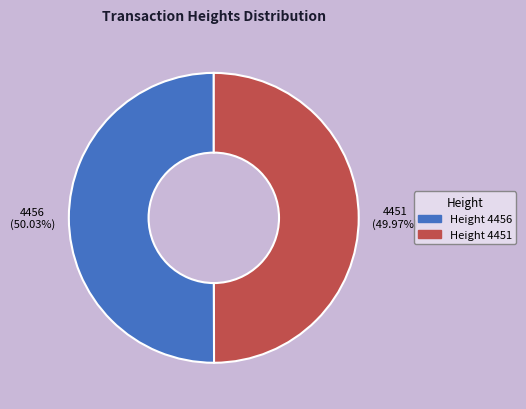

Approximately how many times larger is the value at Height 4451 compared to Height 4456?

1.0